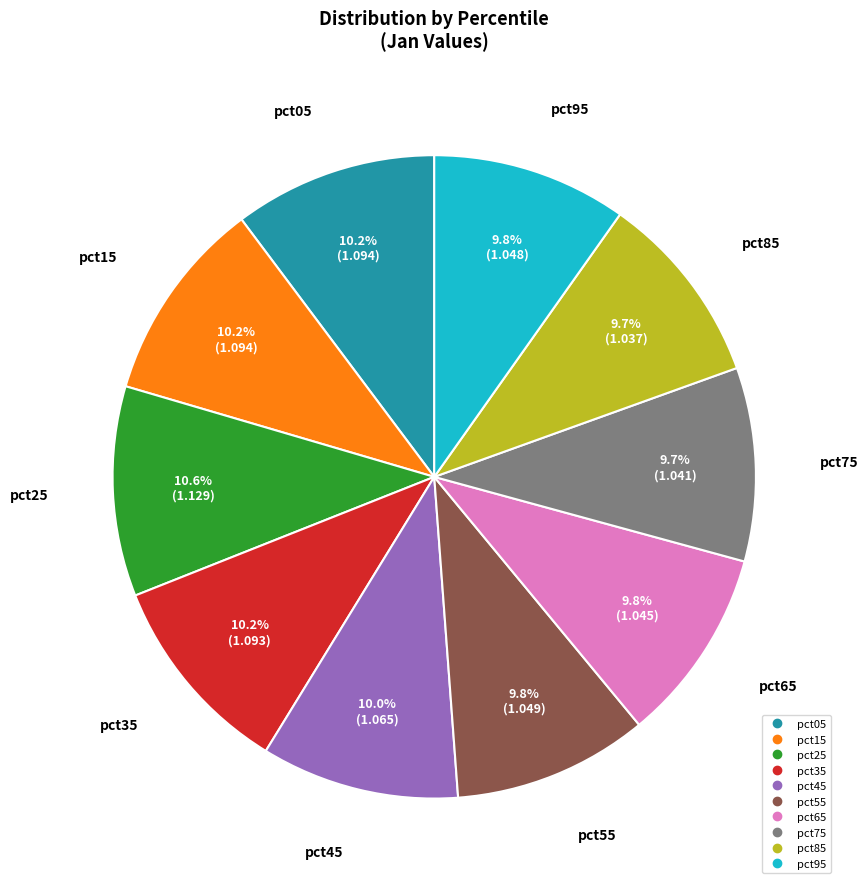

Is pct15 the majority of the pie?

No